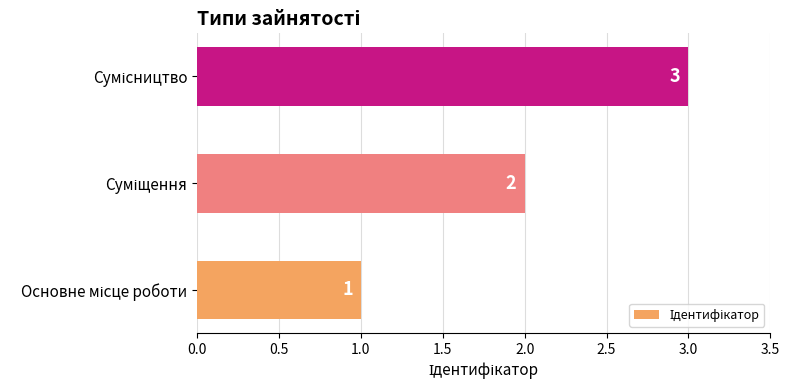

What is the maximum value shown in the chart?

3